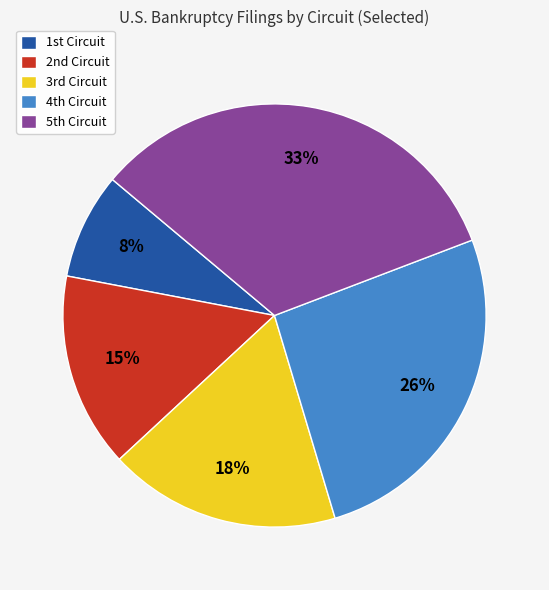

What is the smallest slice in the pie chart?

1st Circuit